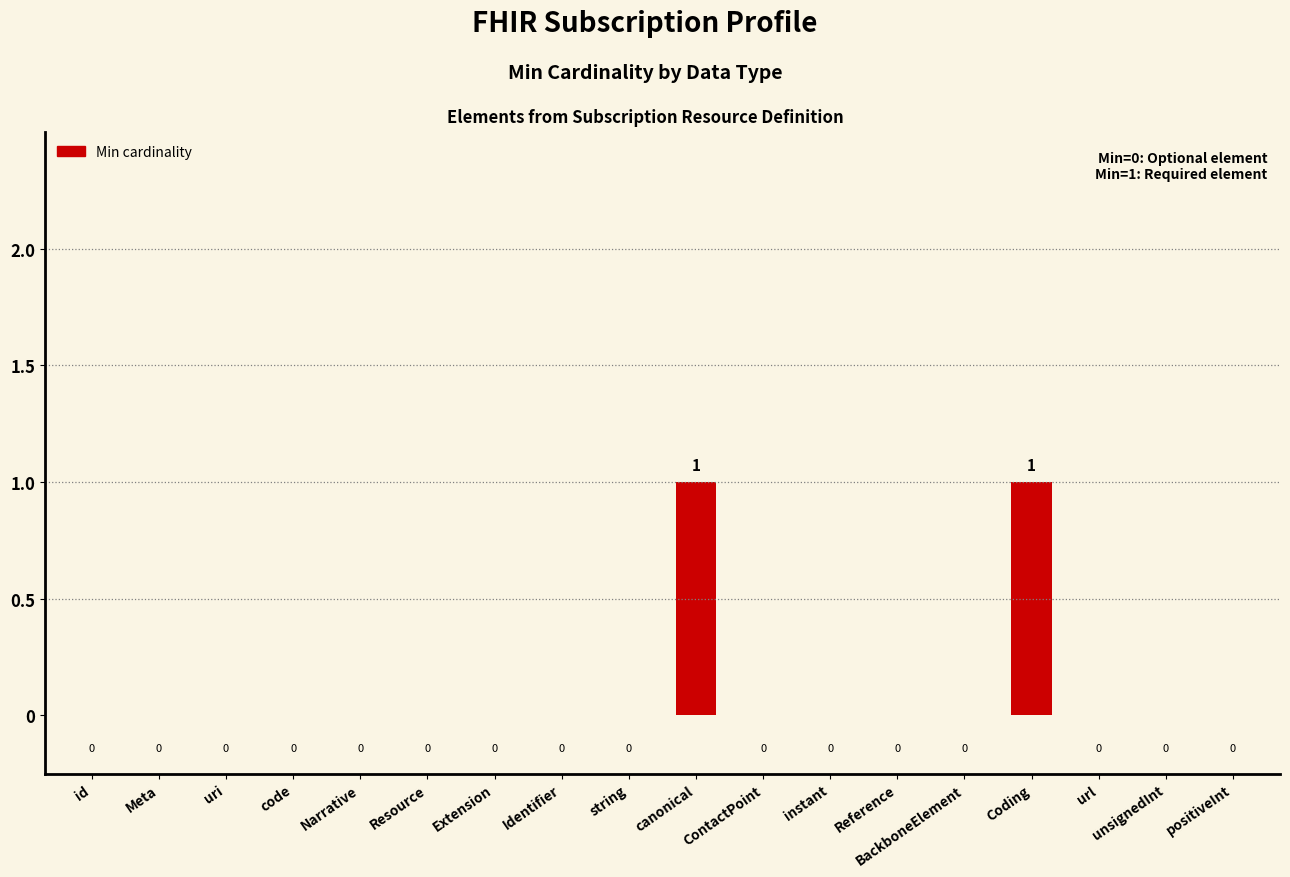

Reading left to right, what are all the values shown in this chart?

id=0	Meta=0	uri=0	code=0	Narrative=0	Resource=0	Extension=0	Identifier=0	string=0	canonical=1	ContactPoint=0	instant=0	Reference=0	BackboneElement=0	Coding=1	url=0	unsignedInt=0	positiveInt=0